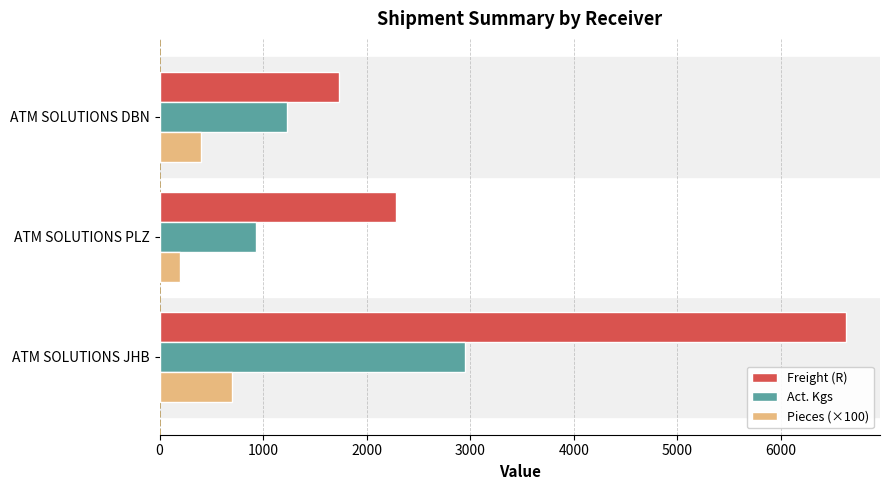

What are all the series names shown in the legend?

Freight (R), Act. Kgs, Pieces (×100)